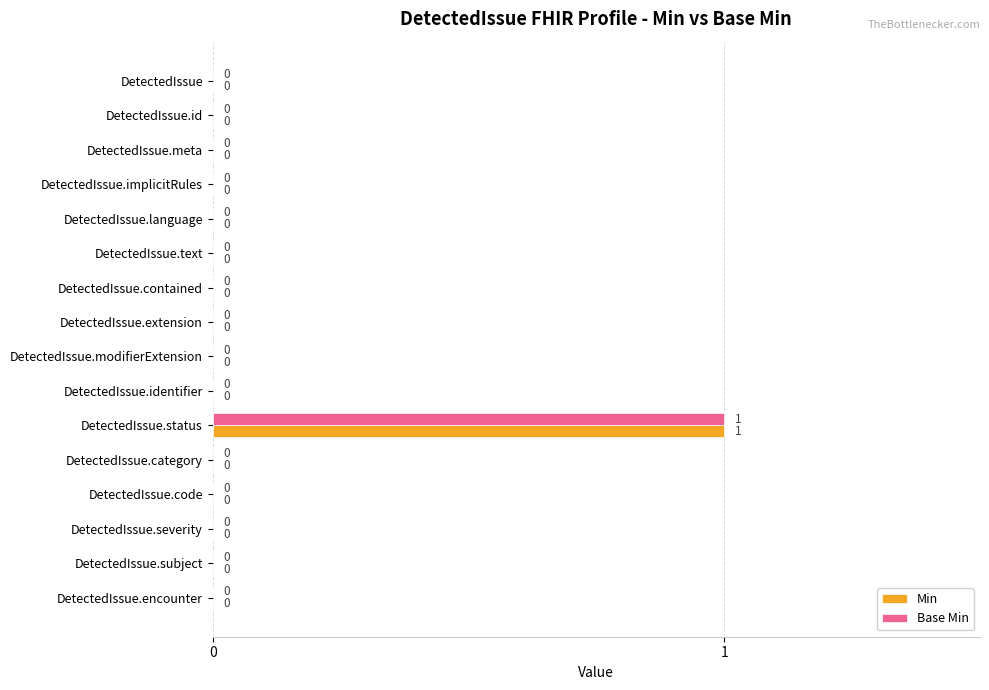

What is the greatest value displayed?

1